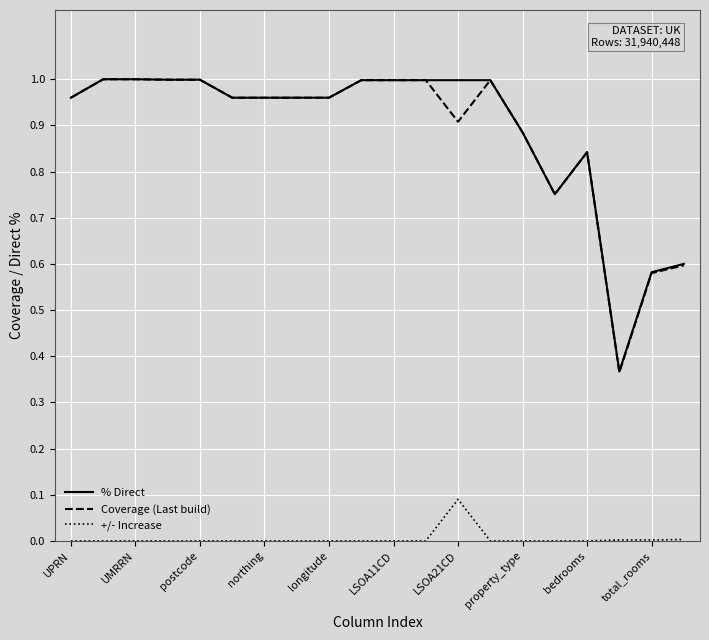

Which series has the widest spread of values?

Coverage (Last build)